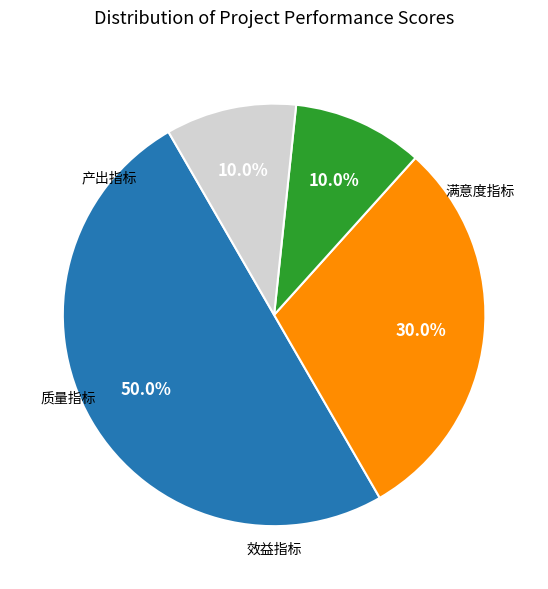

Approximately how many times larger is the value at 效益指标 compared to 满意度指标?

3.0